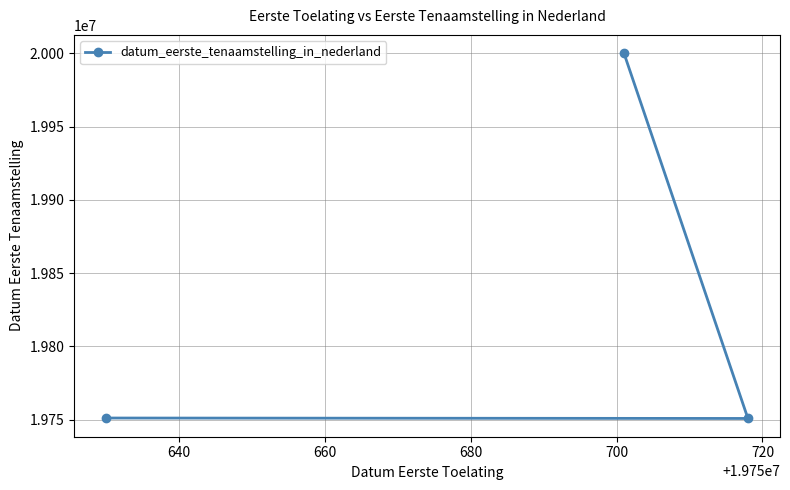

What is the value of the 1st point from the left?

19751015